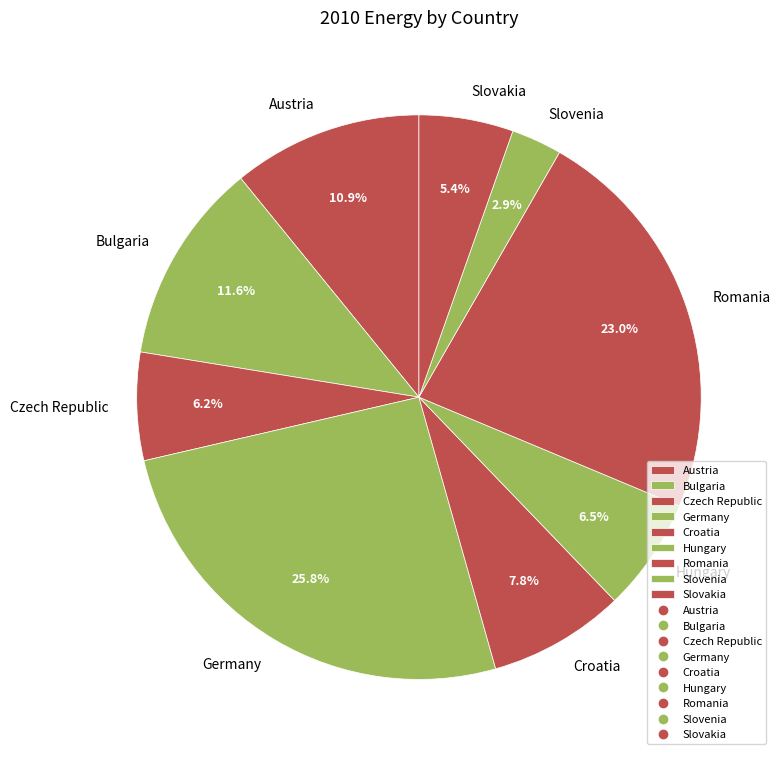

To the nearest percent, what portion does Romania represent?

23%